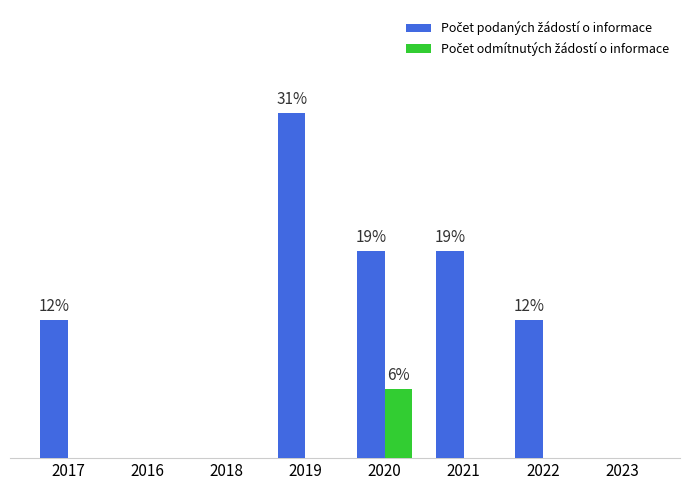

Are the bars horizontal?

No